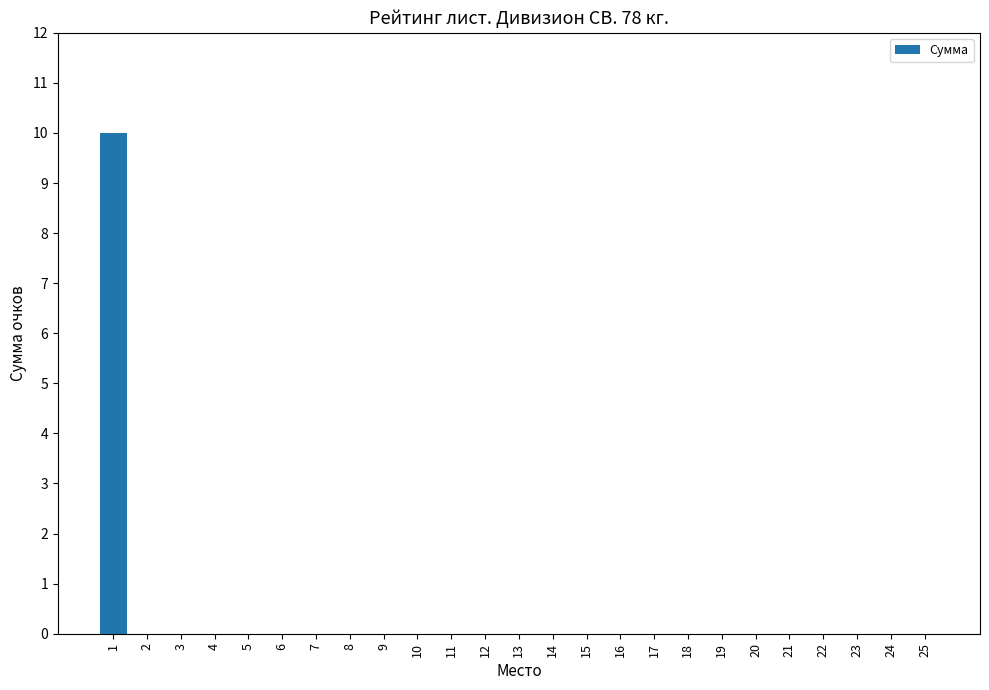

Is it true that the value at 21 is 0?

True